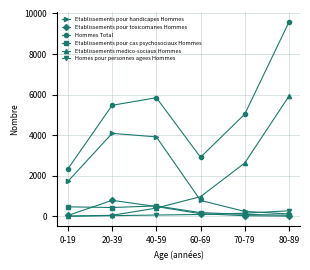

True or false: Hommes Total has a value of 3147 at 70-79.

False